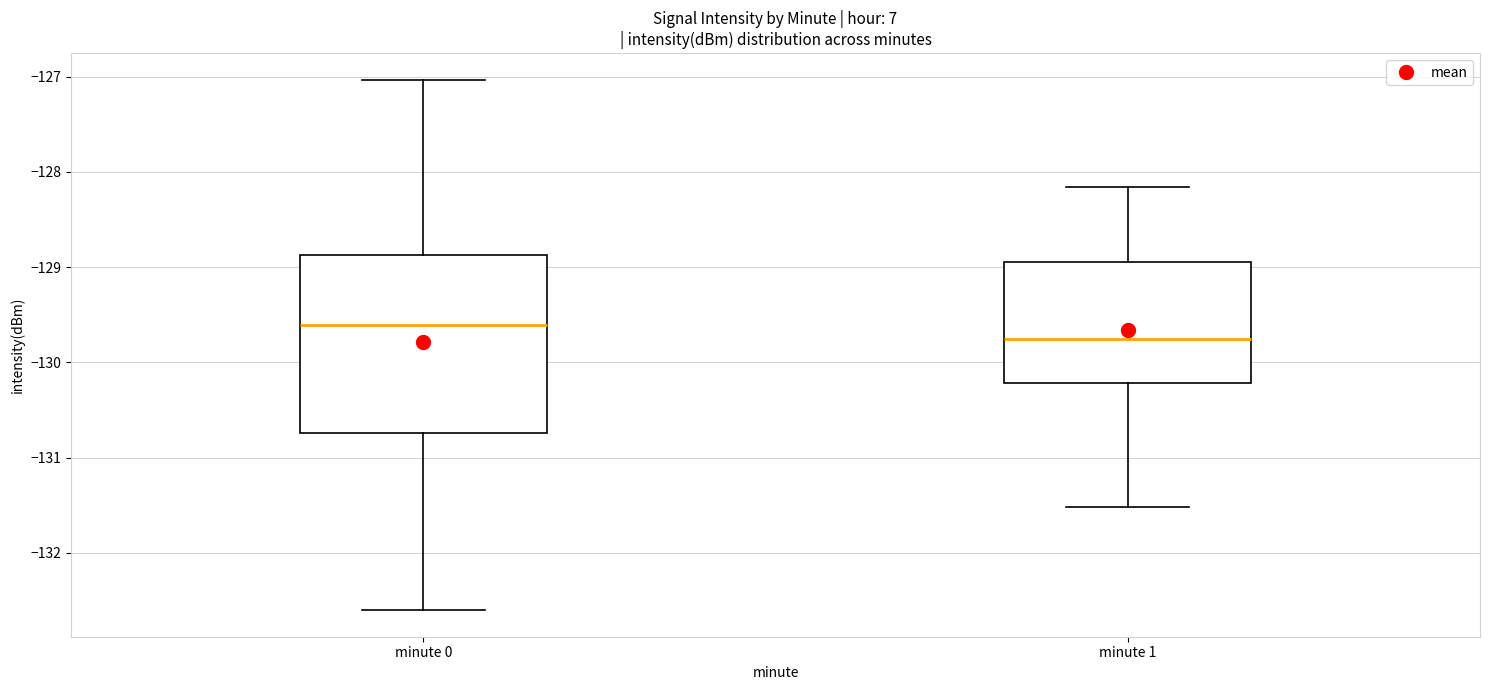

Reading left to right, transcribe this box plot: for each box, give where its median line is, the range the box spans, and where its two whiskers end, as read against the y-axis. The values are not printed on the chart, so give them approximately, as read against the axis.

minute 0: median -129.6, box -130.7 to -128.9, whiskers -132.6 to -127.0
minute 1: median -129.7, box -130.2 to -128.9, whiskers -131.5 to -128.2